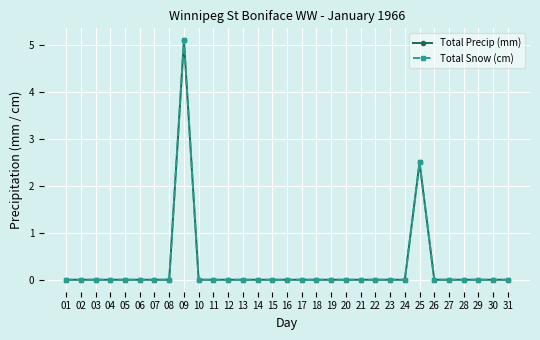

Where is the first local maximum for Total Precip (mm)?

09